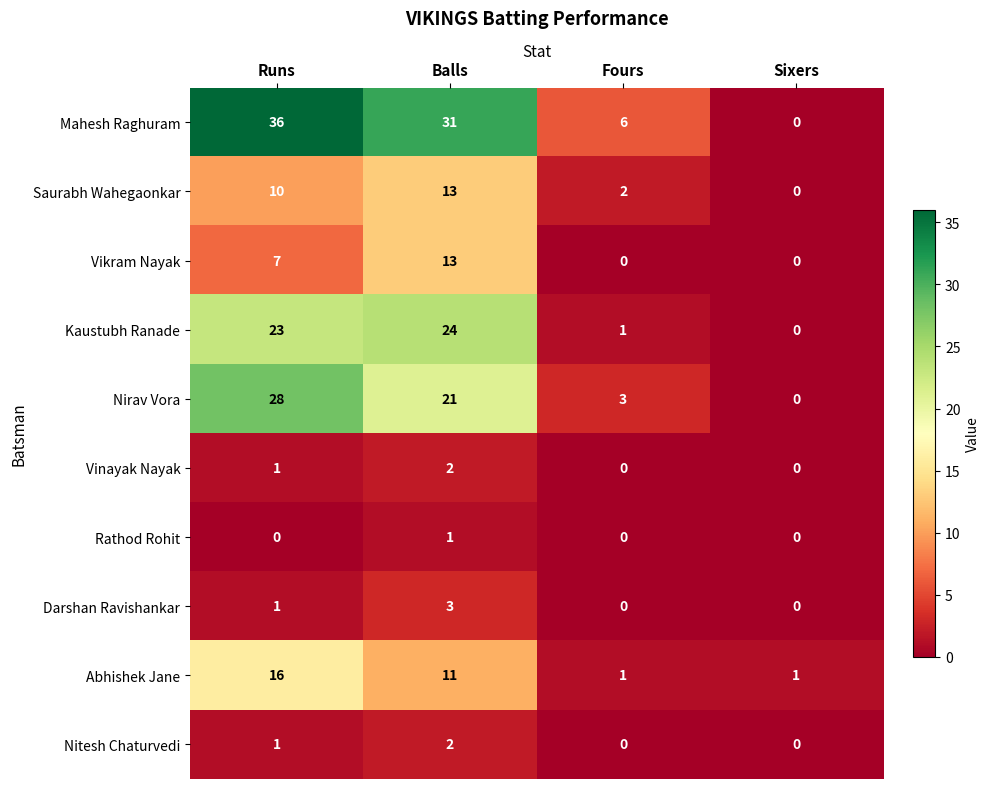

Rank the categories by Saurabh Wahegaonkar value from highest to lowest.

Balls, Runs, Fours, Sixers